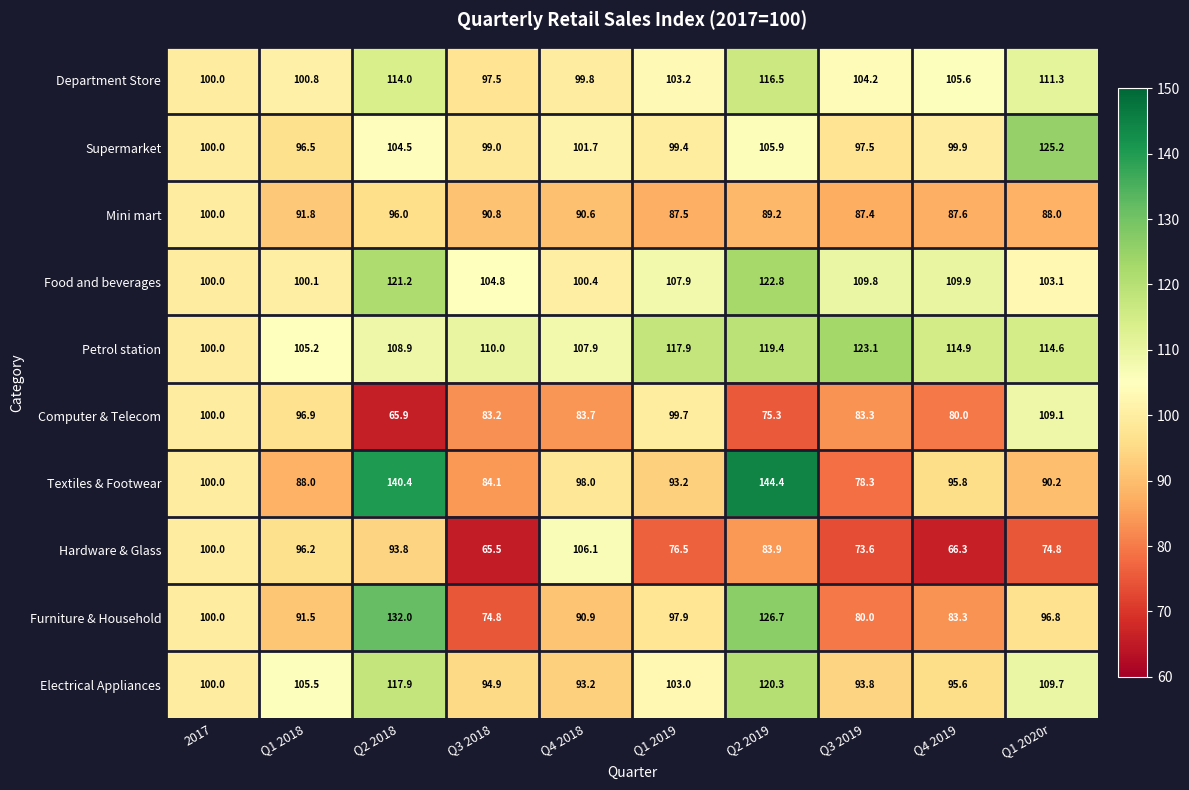

At how many categories does at least one series exceed 141?

1